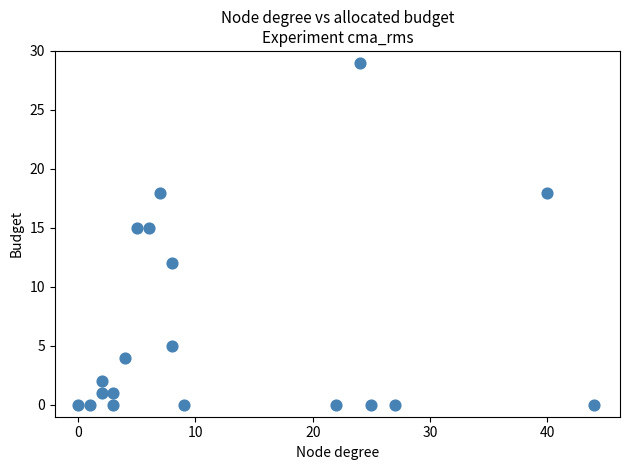

What is the range of Y values (max minus min)?

29